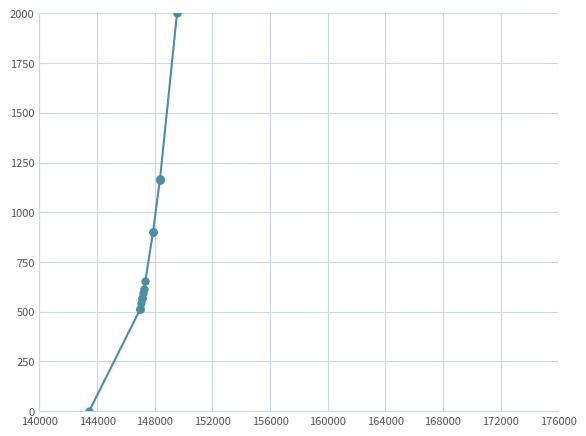

What is the greatest value displayed?

2000.0